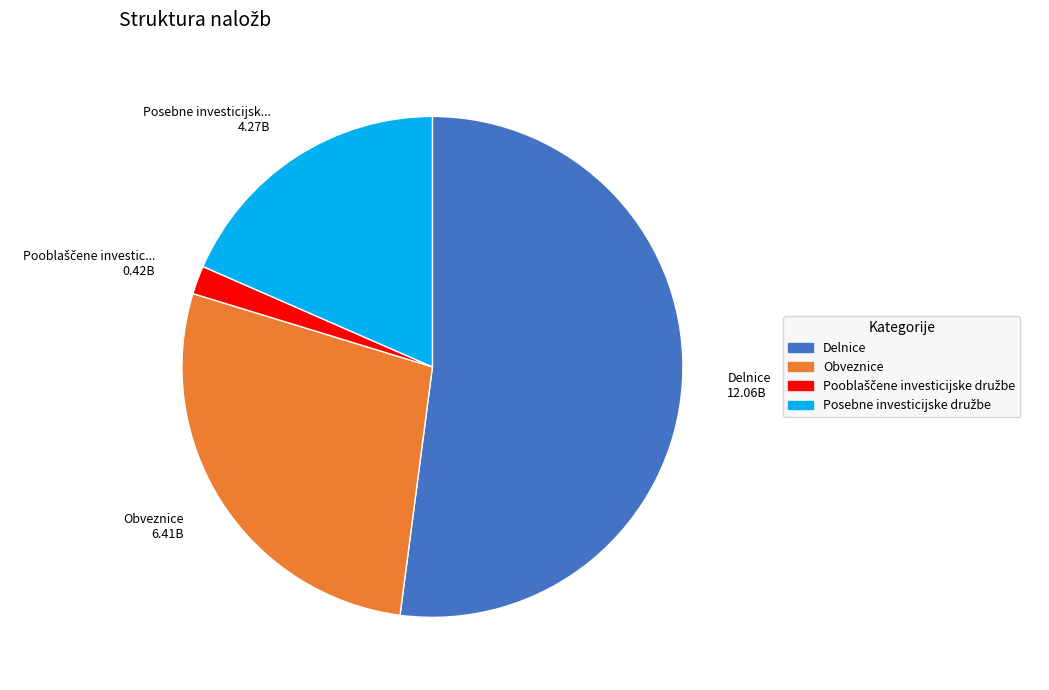

Which slice is the largest?

Delnice